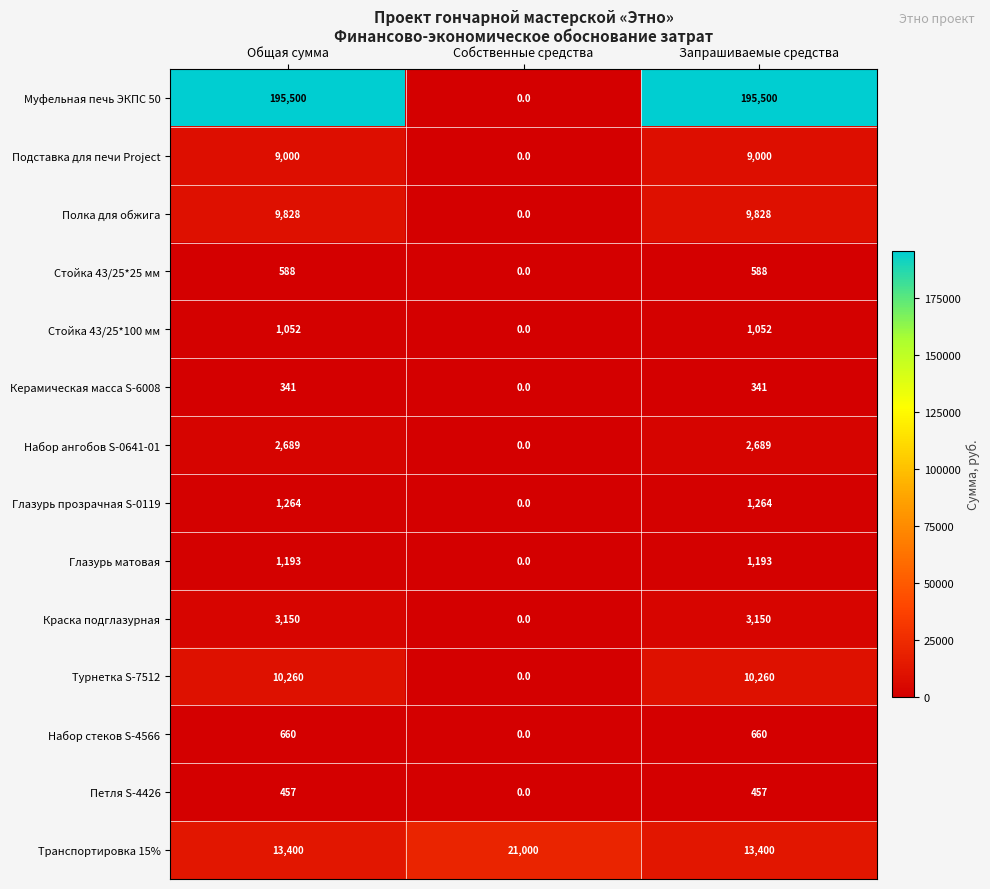

What is the greatest value displayed?

195500